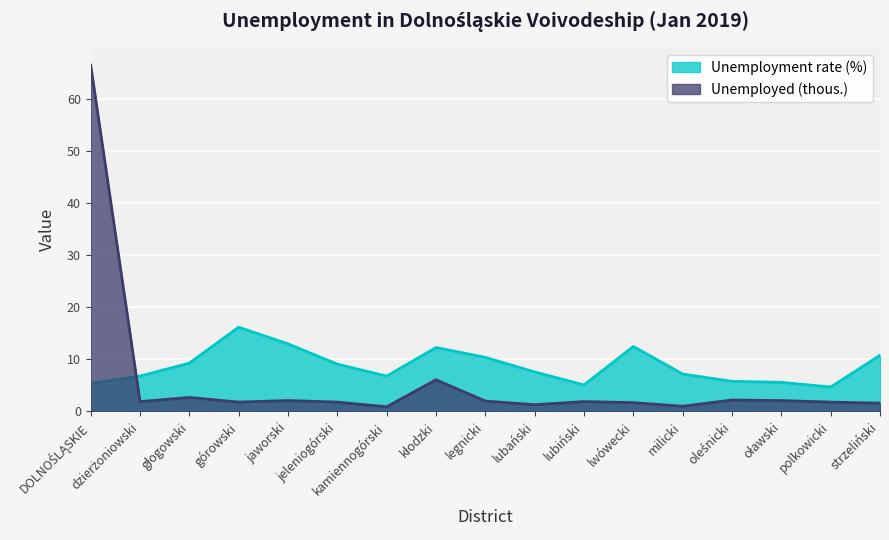

What is the approximate value of Unemployed (thous.) at głogowski?

2.7